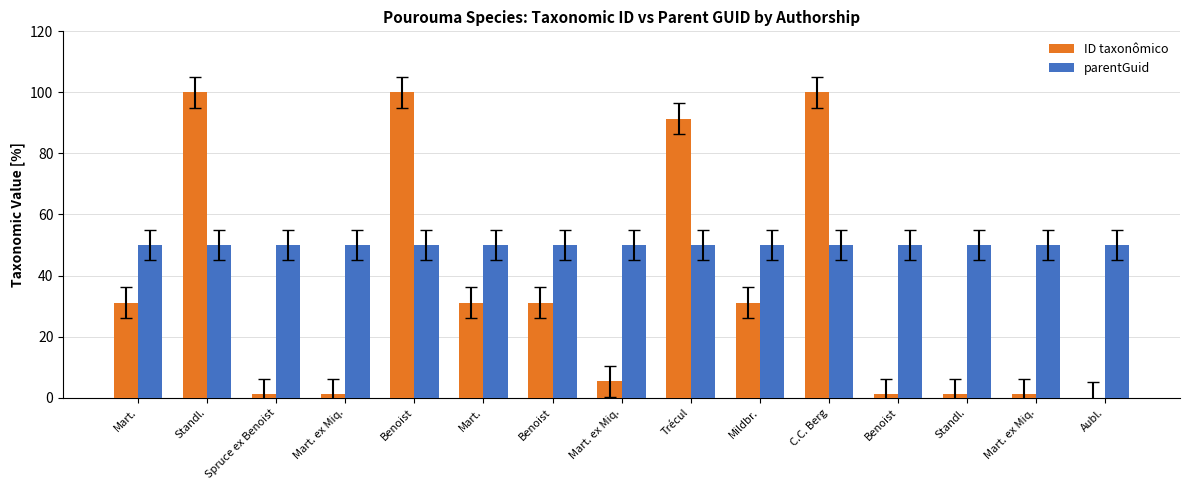

What is the value of the ID taxonômico bar at the 1st from the left?

31.1